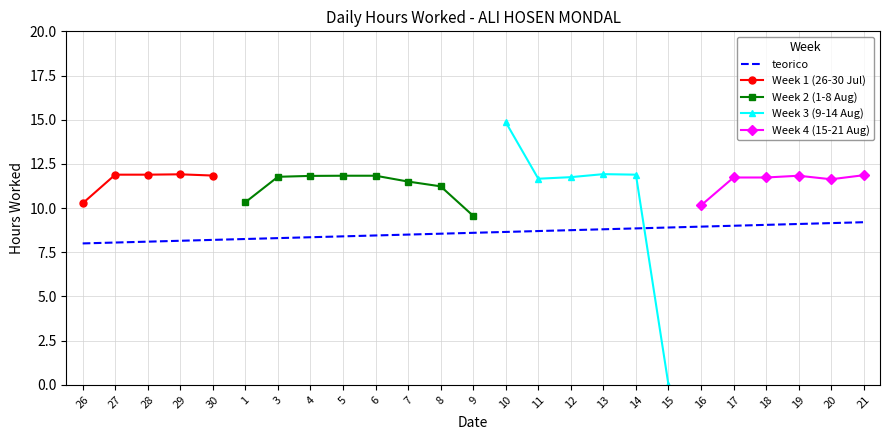

What is the difference between the second highest and second lowest values?

2.4